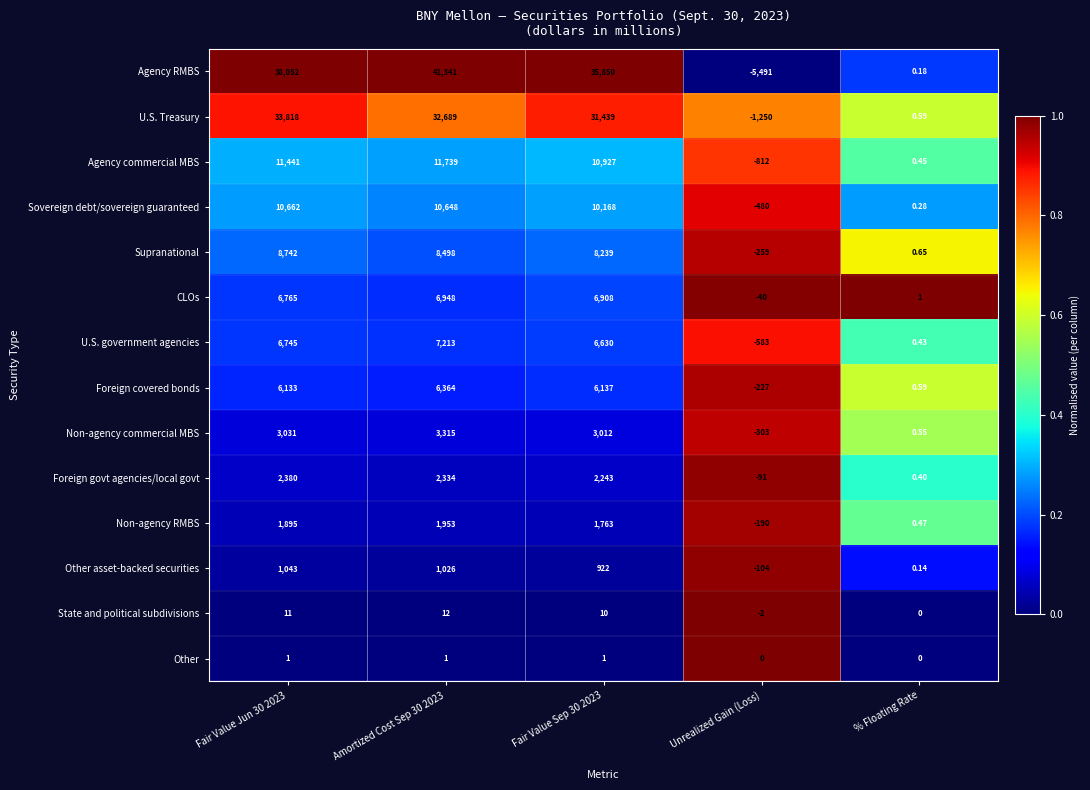

At which label is Non-agency commercial MBS closest to 1506?

% Floating Rate